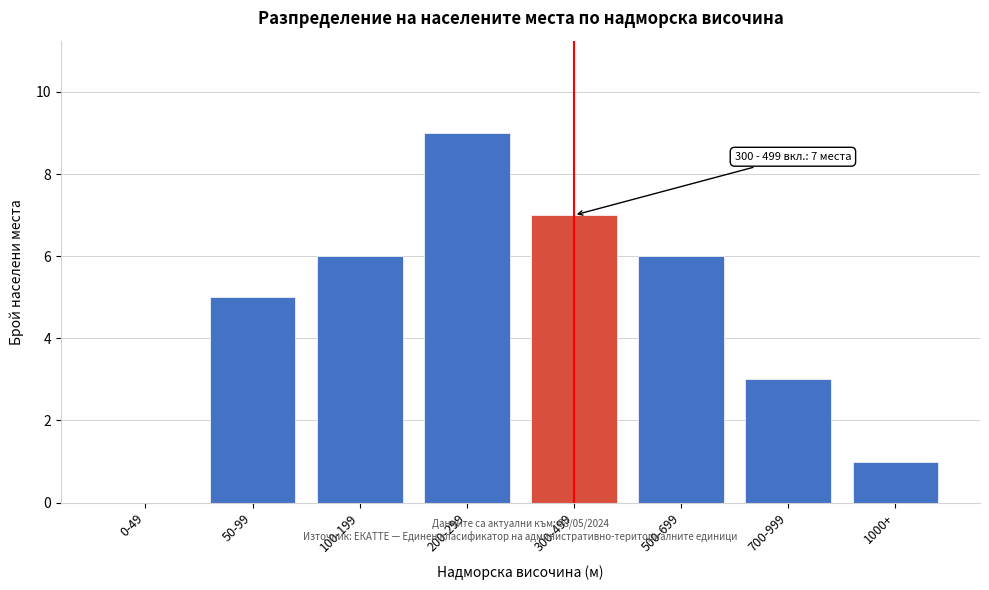

Reading right to left, extract all data points from this chart.

1000+=1	700-999=3	500-699=6	300-499=7	200-299=9	100-199=6	50-99=5	0-49=0